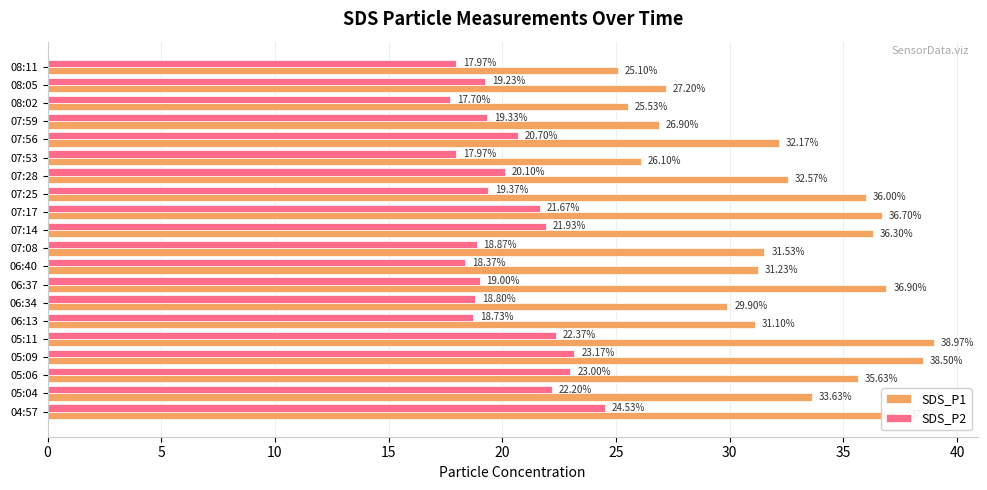

List the series in order of their peak value, lowest first.

SDS_P2, SDS_P1